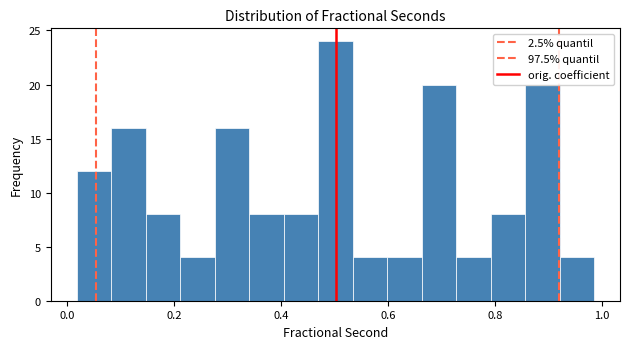

Around what value on the x-axis is the tallest bar? Give the approximate position of its centre, as read against the axis.

0.50